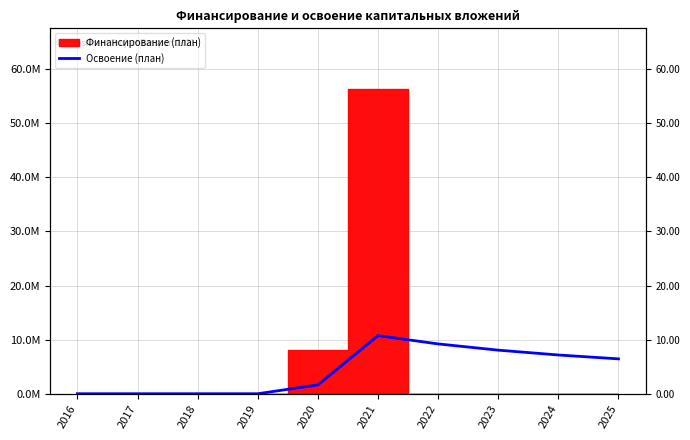

The chart shows a value of 6447960.0 at 2025. True or false?

True